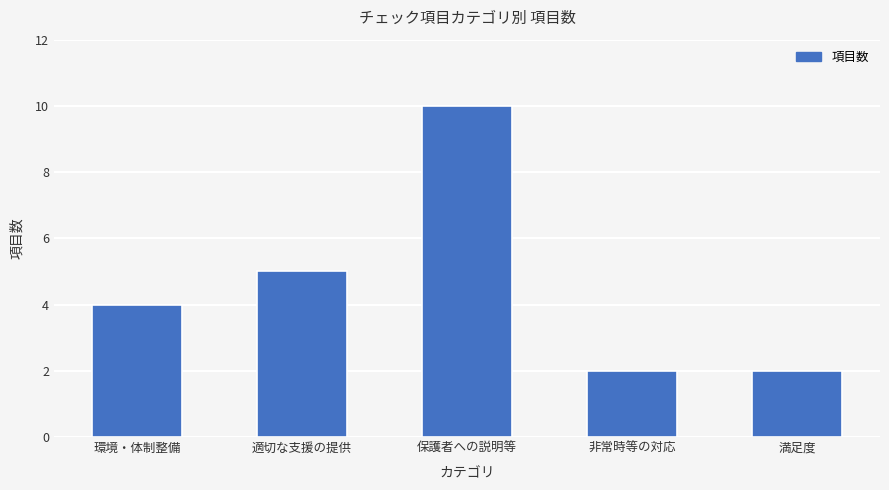

Where is the data nearest to the value 6?

適切な支援の提供